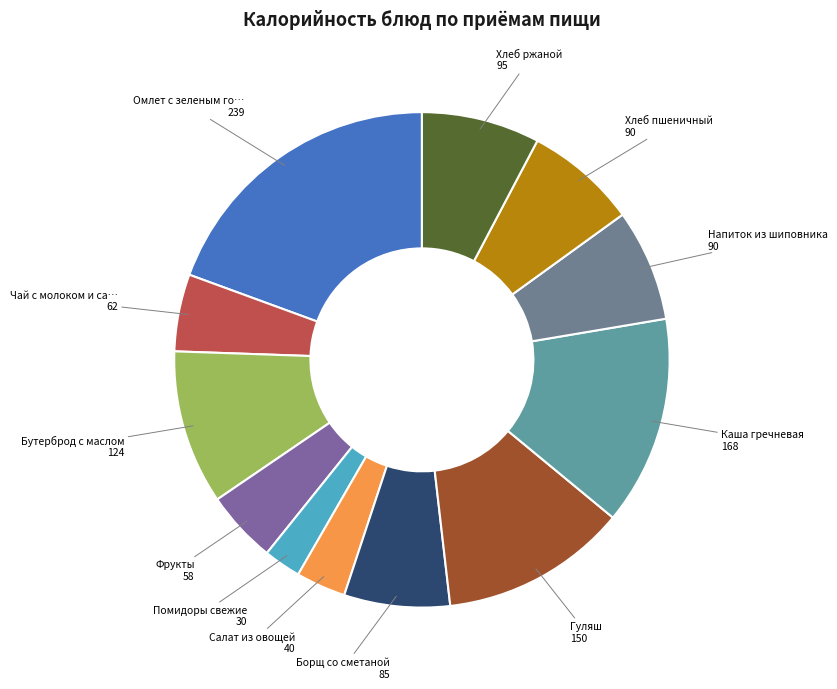

How many slices are in this pie chart?

12